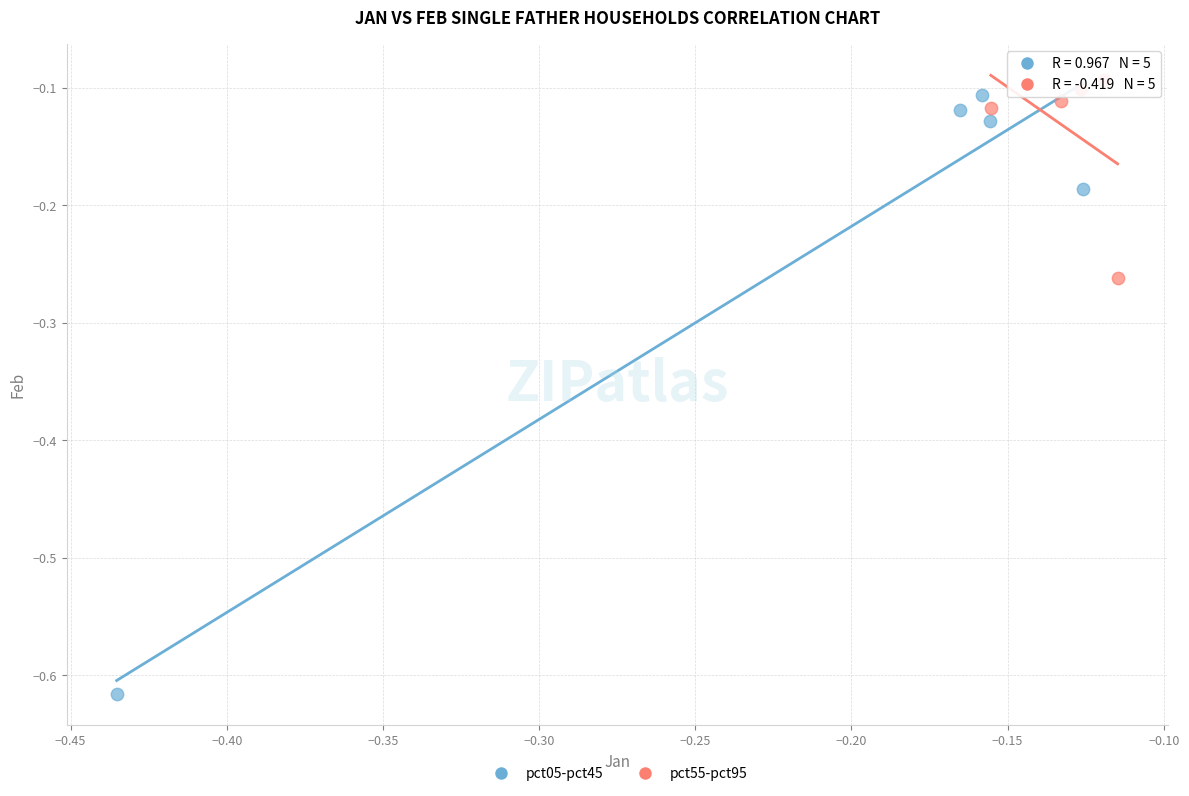

Which series has the largest Y range (max minus min)?

pct05-pct45